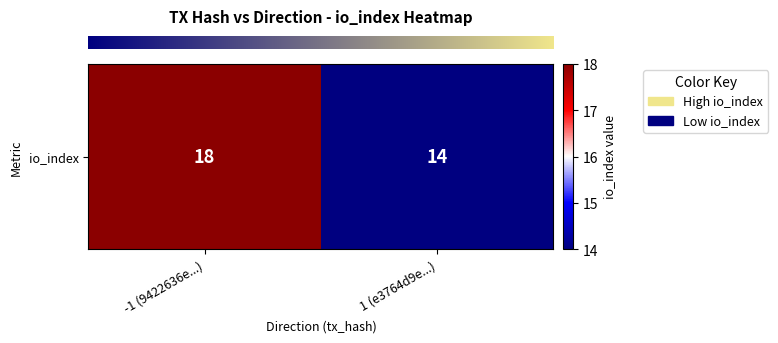

What value does the data have at -1 (9422636e...)?

18